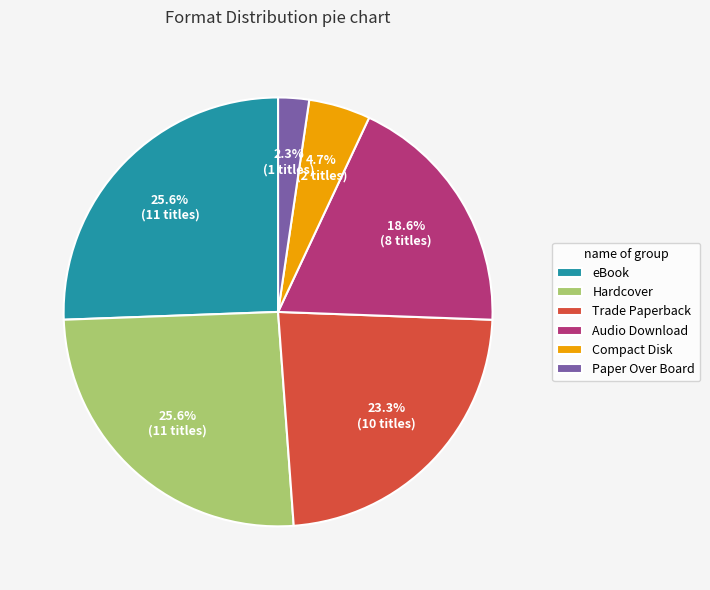

To the nearest percent, what is the average slice percentage?

17%